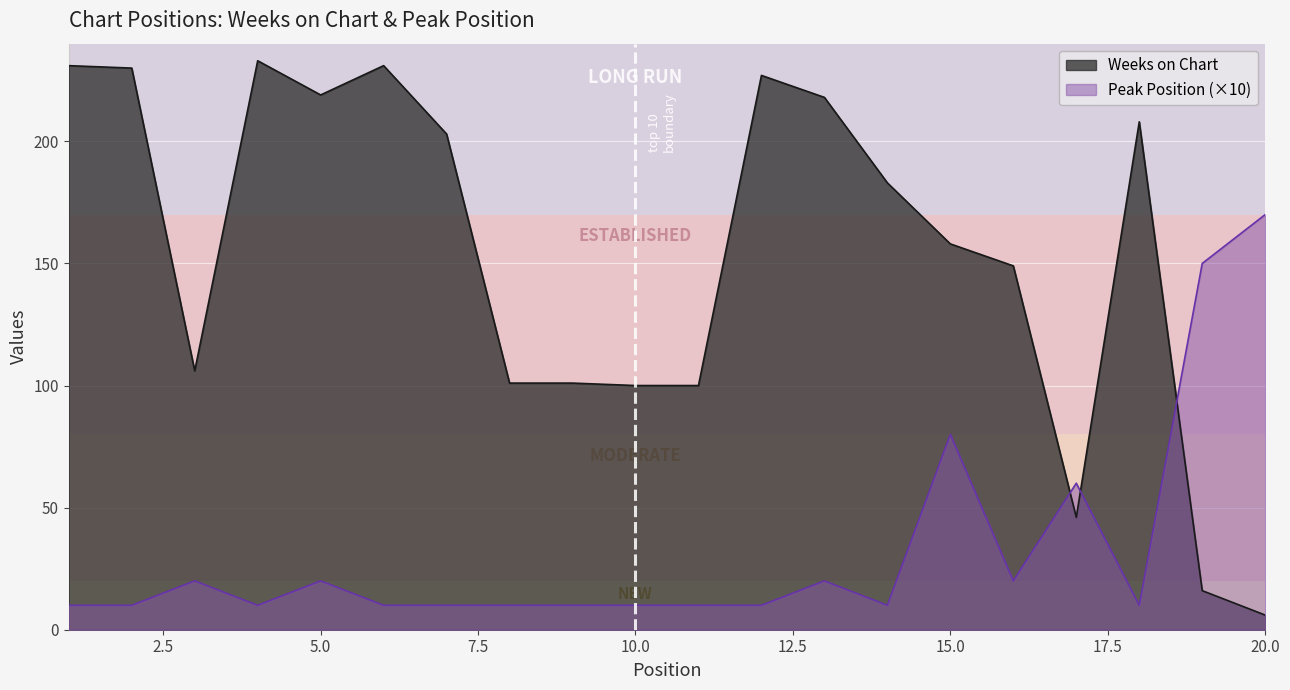

Where do Weeks on Chart and Peak Position first cross each other?

16 and 17